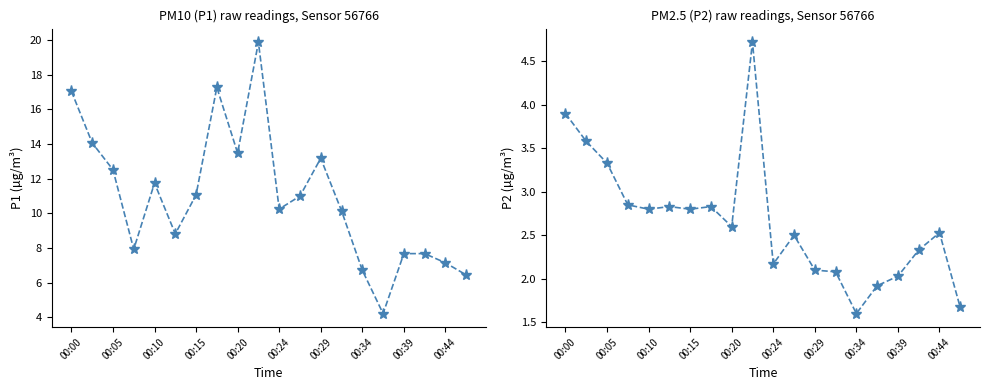

What is the difference between the maximum and second lowest values in the P2 series?

3.0